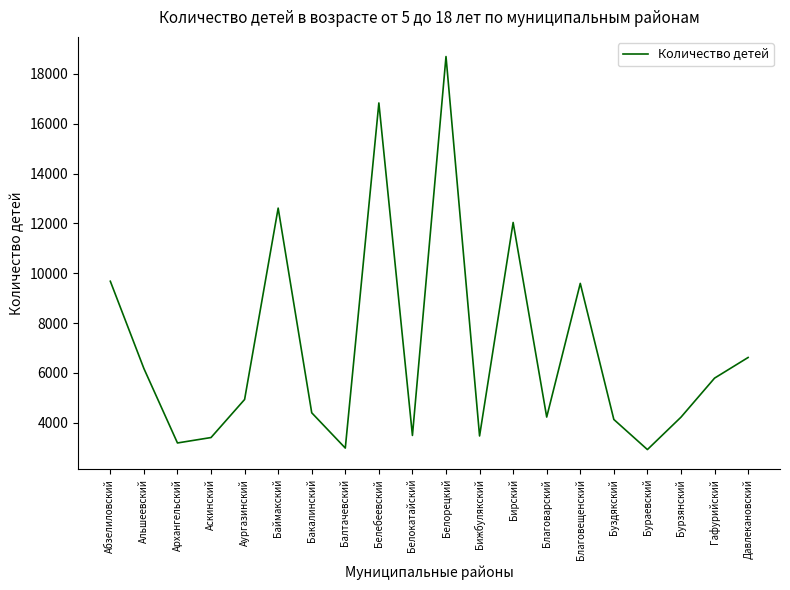

What is the ratio of the value at Архангельский to the value at Белорецкий?

0.2